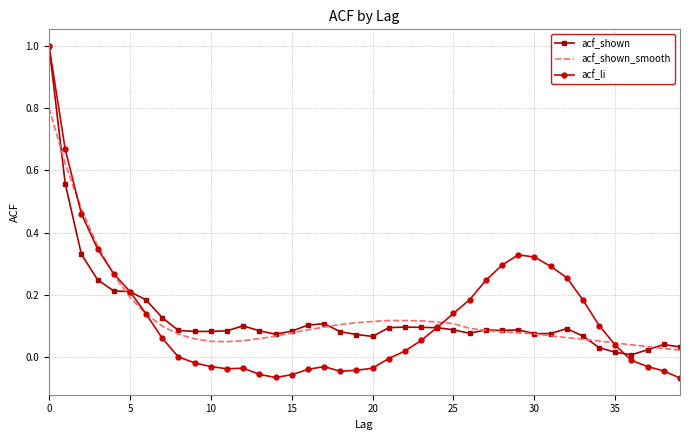

True or false: acf_shown_smooth and acf_shown intersect in this chart.

True